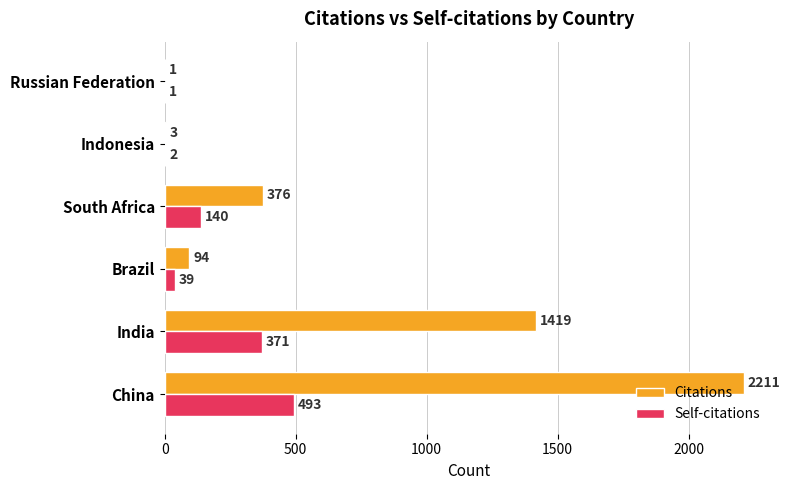

Which series changed the most between India and Brazil?

Citations